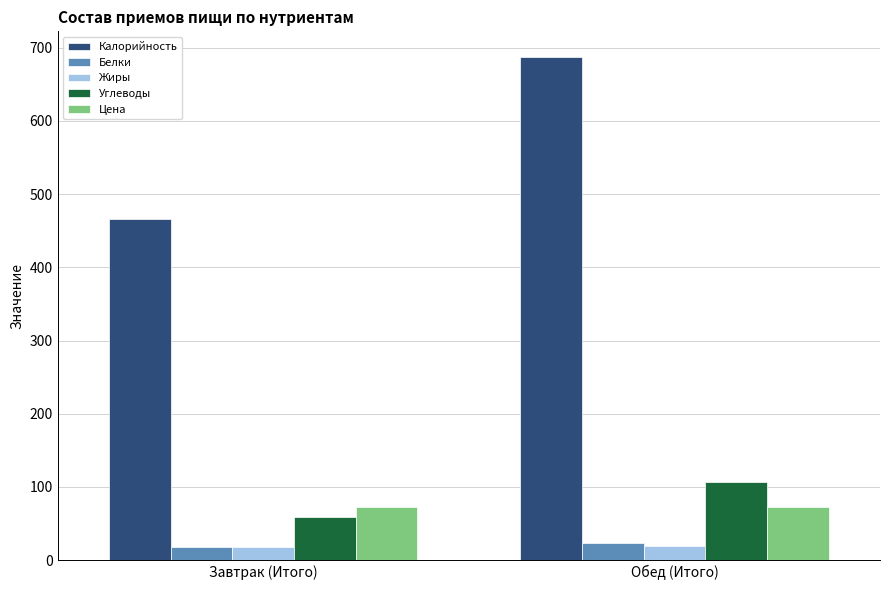

How many Углеводы values are between 59 and 107?

2